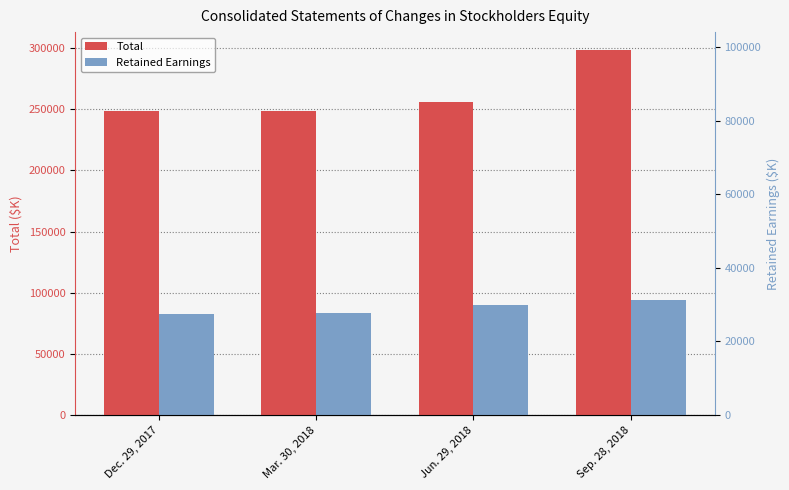

What is the difference between the second highest and second lowest values in the Total series?

7498